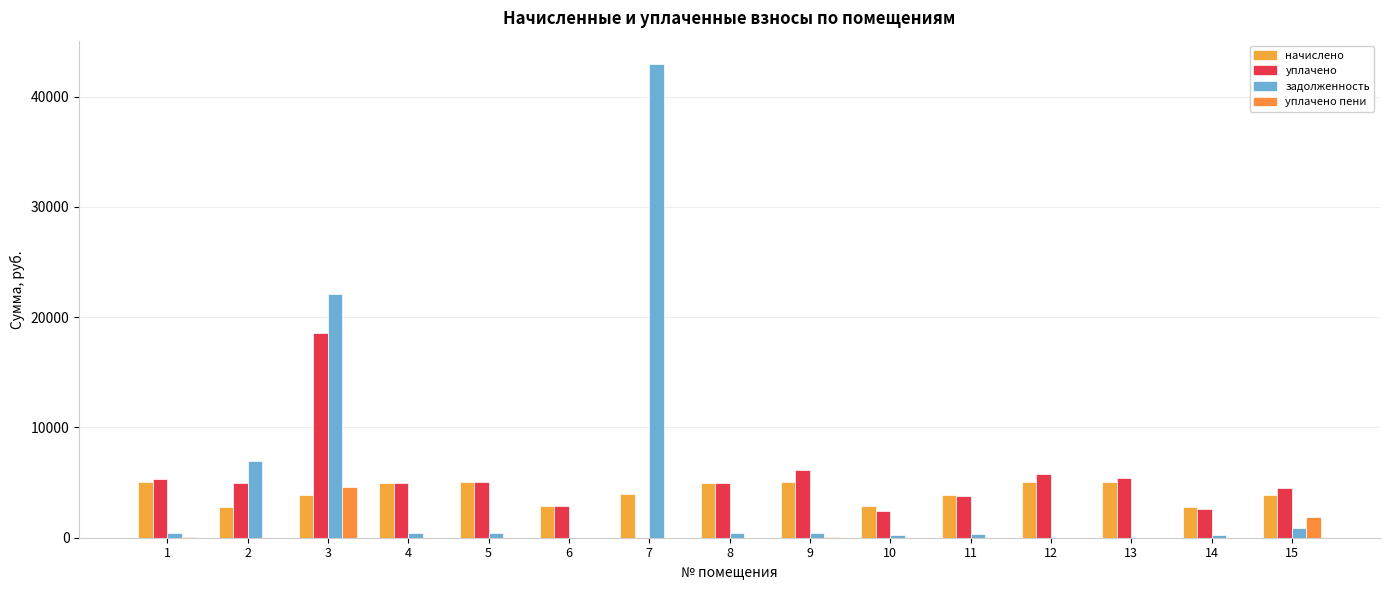

Count the number of data series in this chart.

4